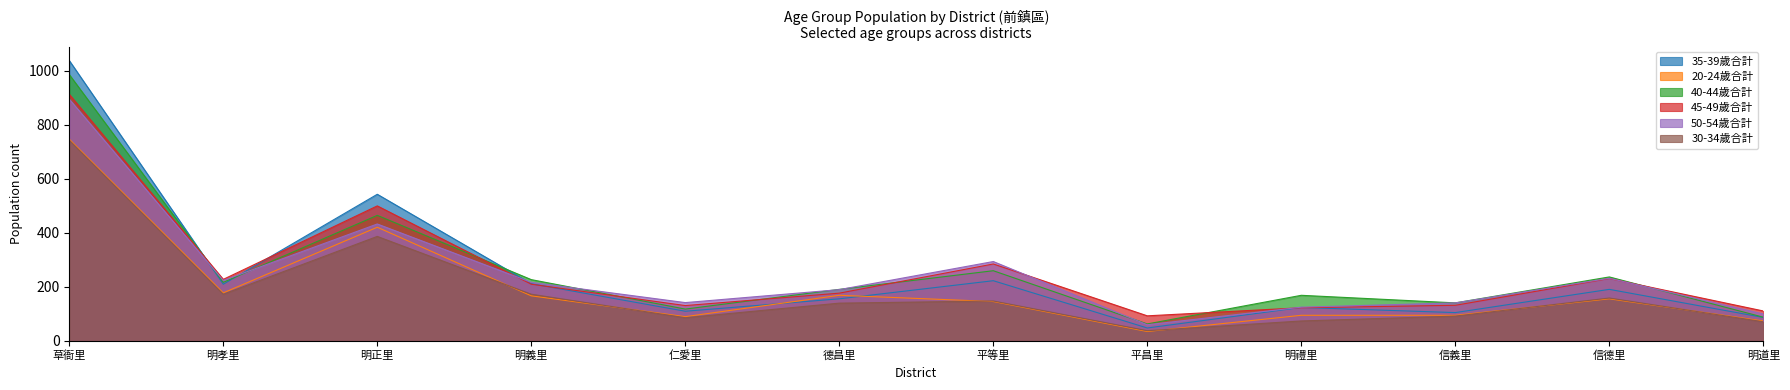

At which category does the chart reach its peak across all series?

草衙里